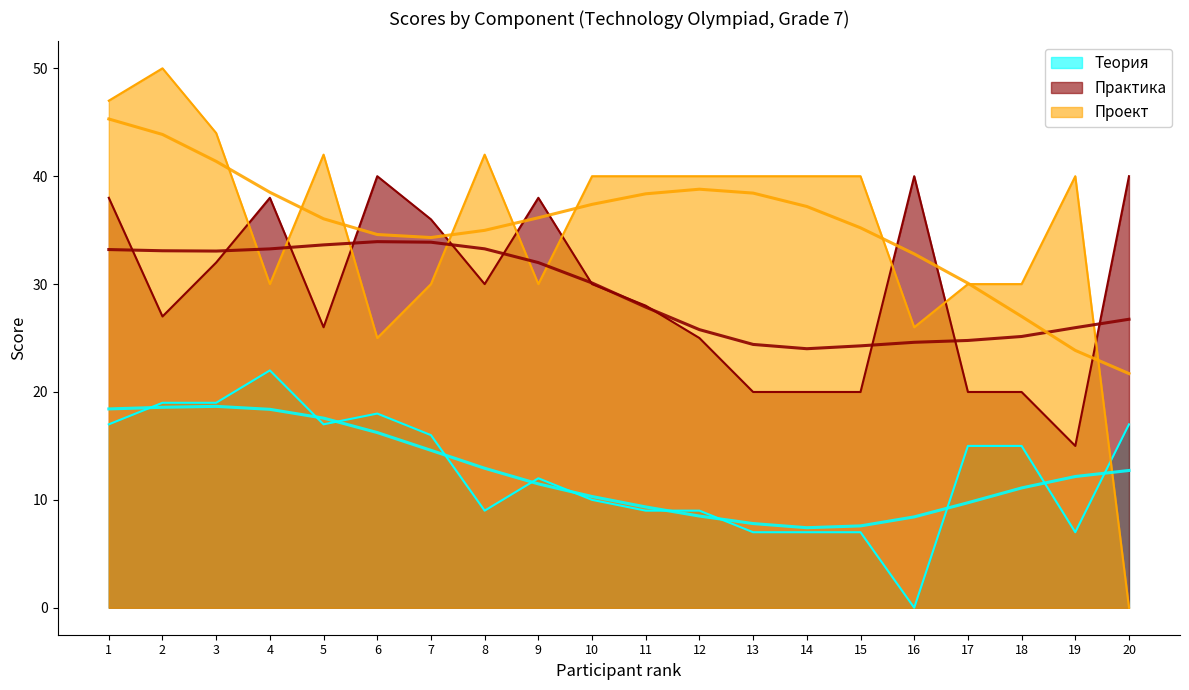

How many interior local peaks does the Теория series have?

3